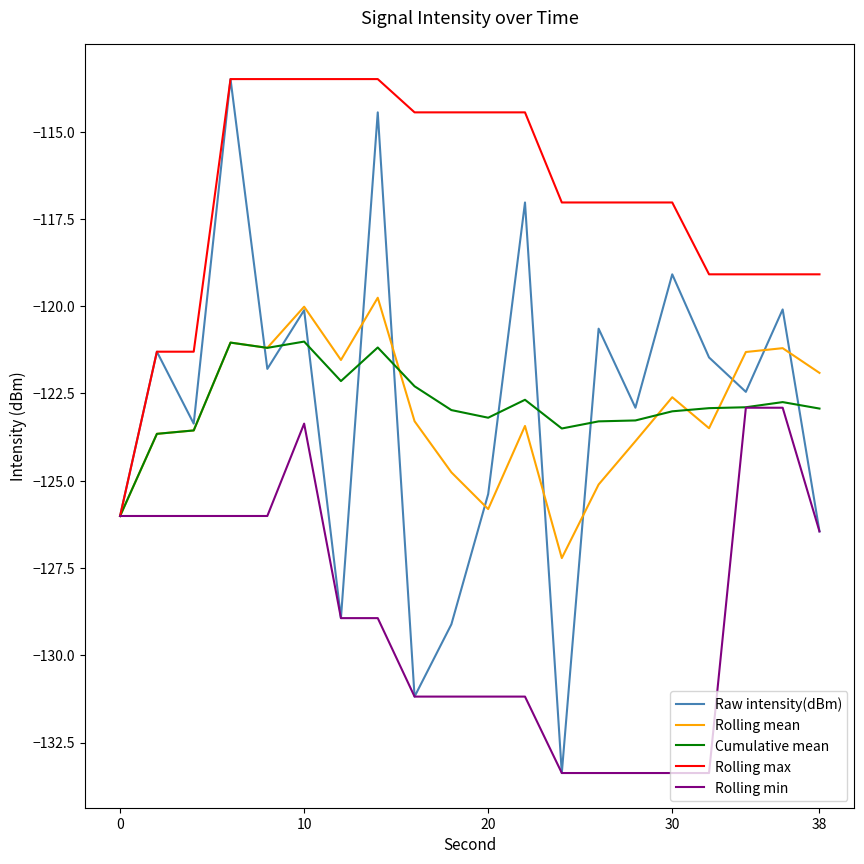

Which series has the largest total across all categories?

Rolling max